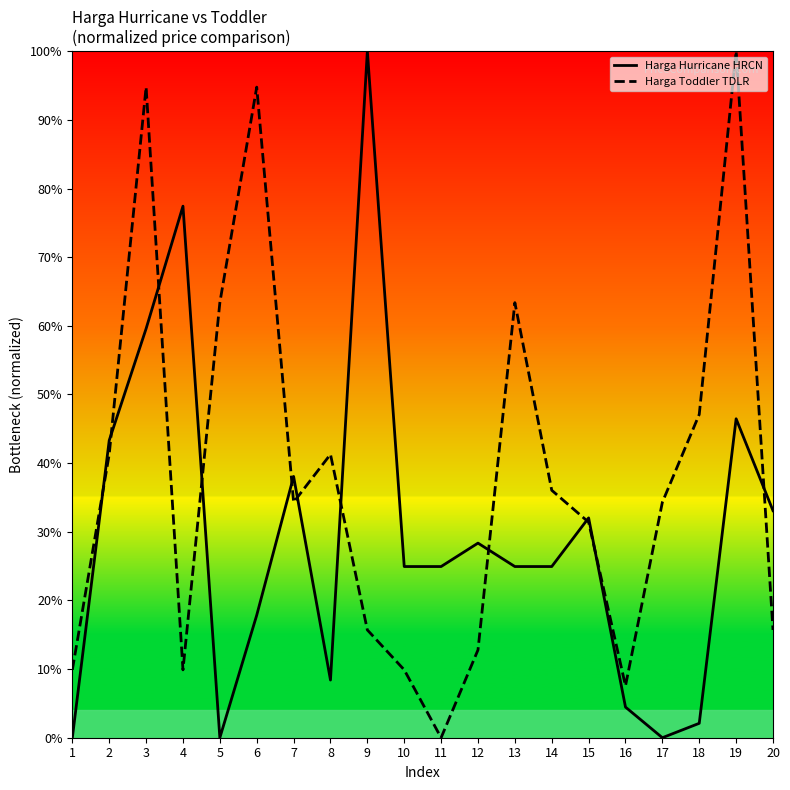

How many values in the Harga Hurricane HRCN series are below 24?

7